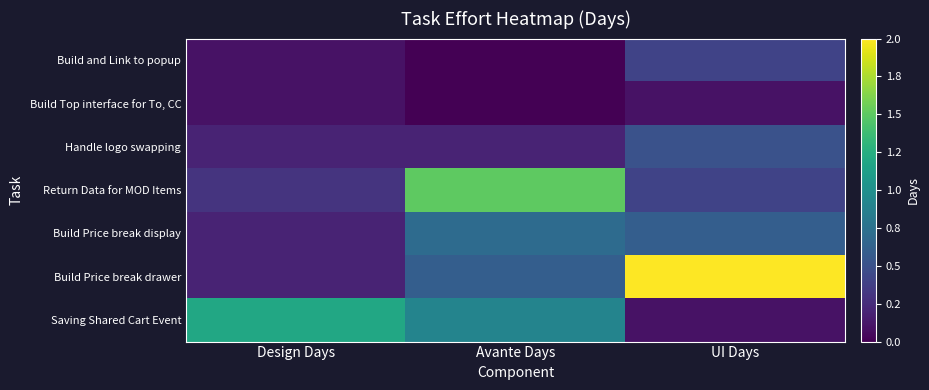

Which series changed the most between Avante Days and UI Days?

Build Price break drawer